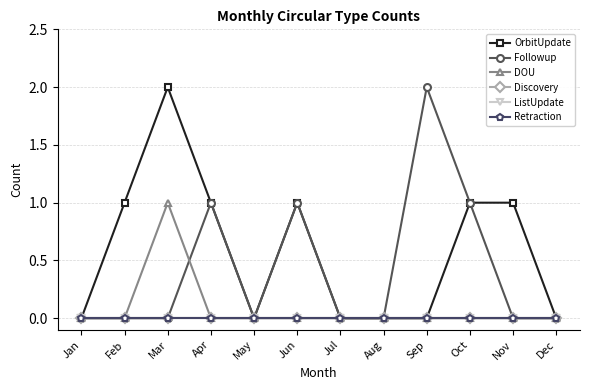

The Discovery series shows 0 at Sep. True or false?

True